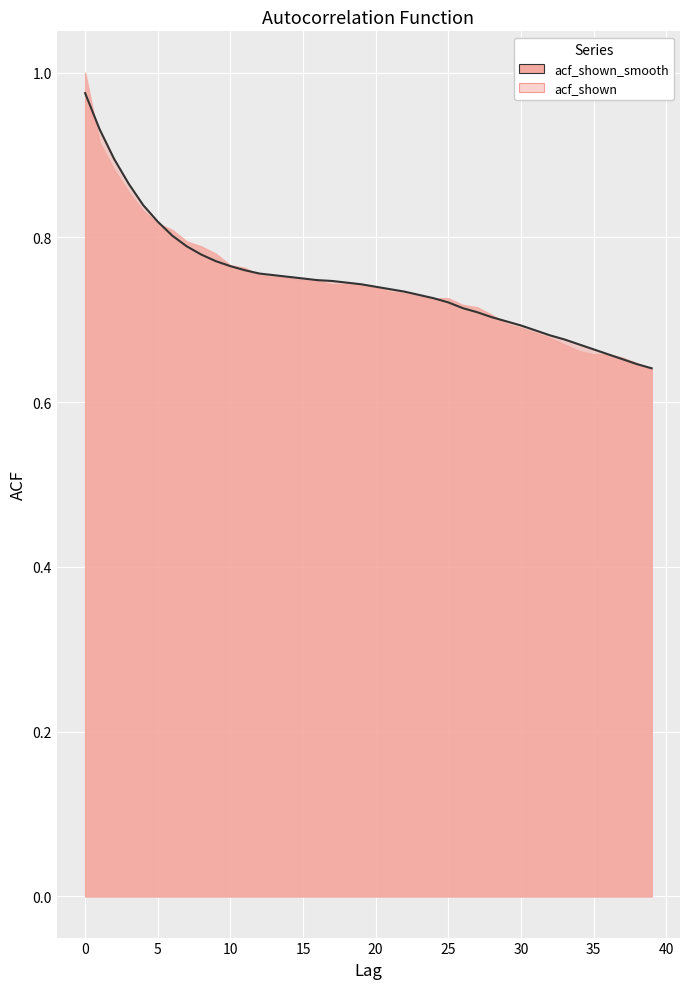

What value does the data have at 12?

0.8